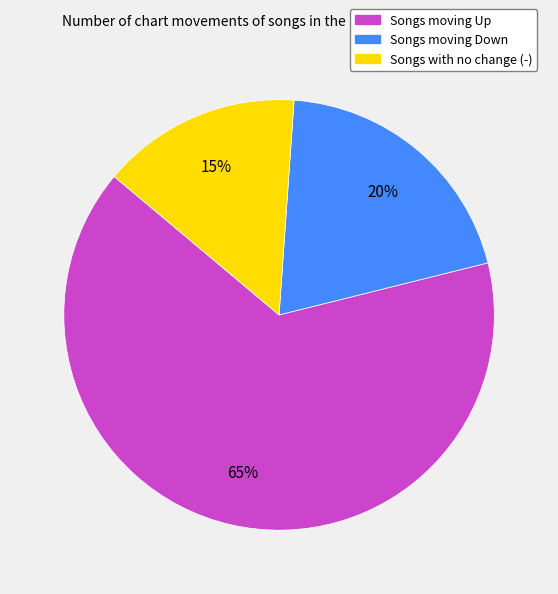

Does any single category account for the majority?

Yes